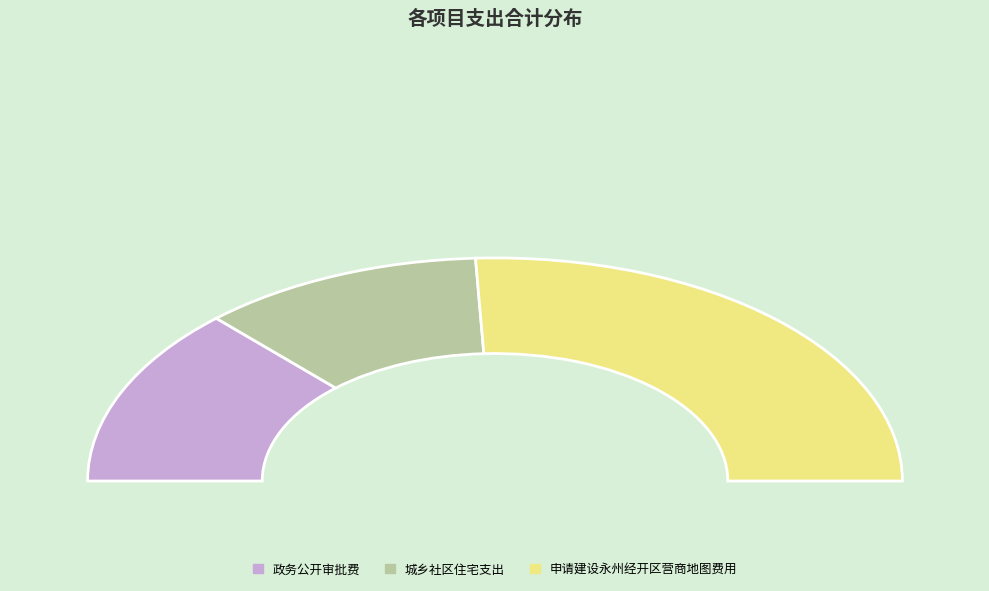

To the nearest percent, what percentage of the pie is 城乡社区住宅支出?

22%